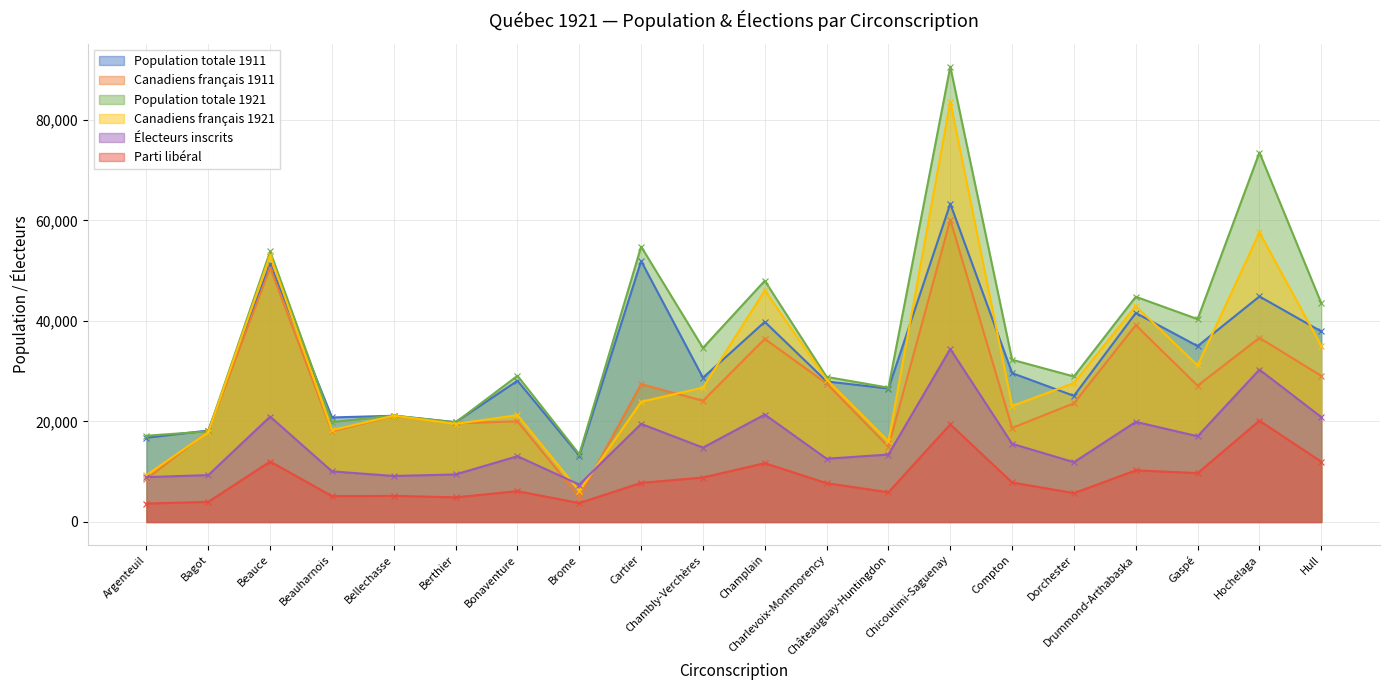

What is the label of the 3rd point from the left?

Beauce